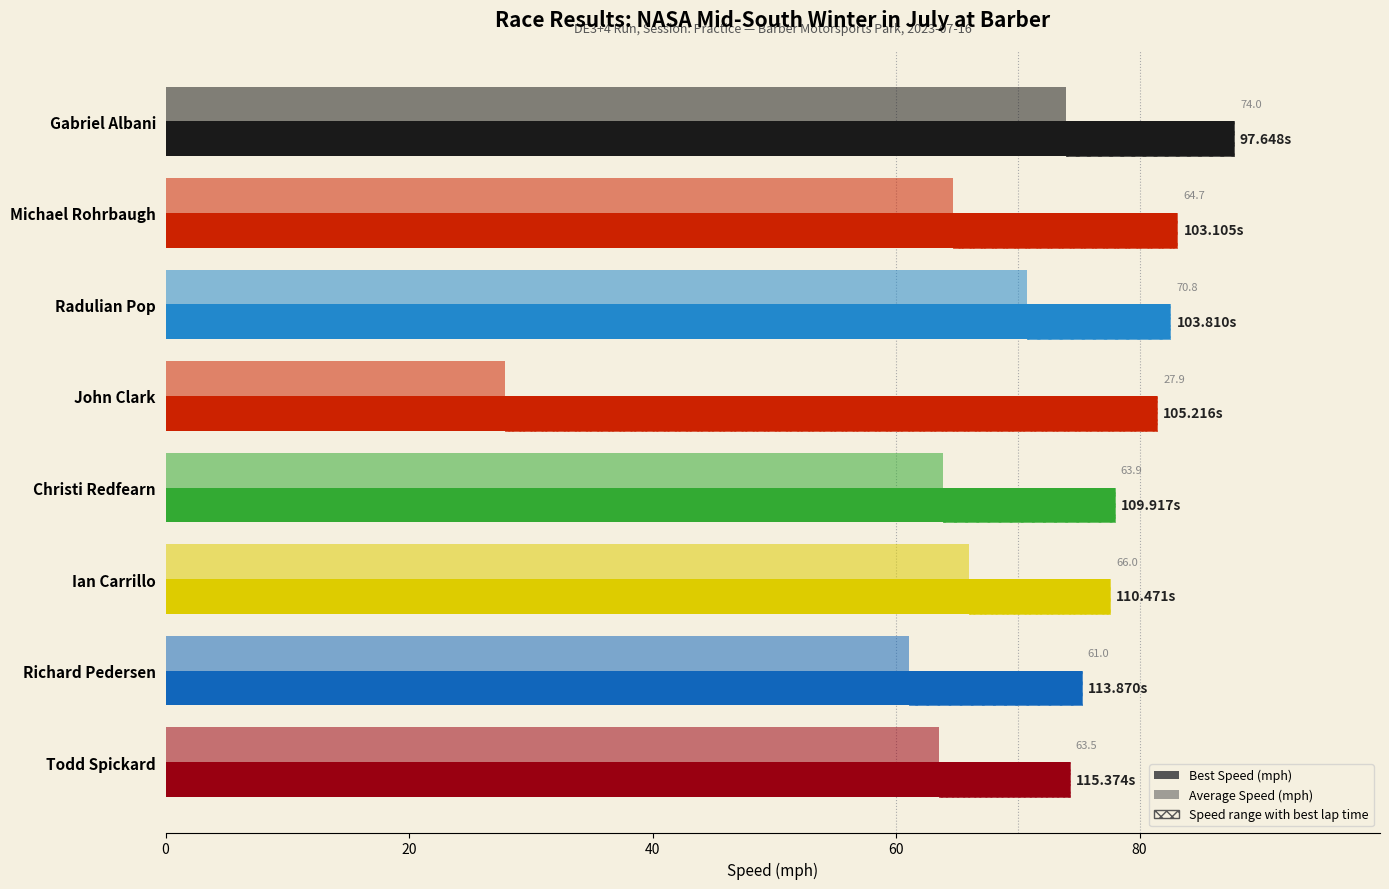

Reading left to right, extract all data points from this chart.

Best Speed (mph): 87.7	83.1	82.5	81.4	78.0	77.6	75.2	74.3
Average Speed (mph): 74.0	64.7	70.8	27.9	63.9	66.0	61.0	63.5